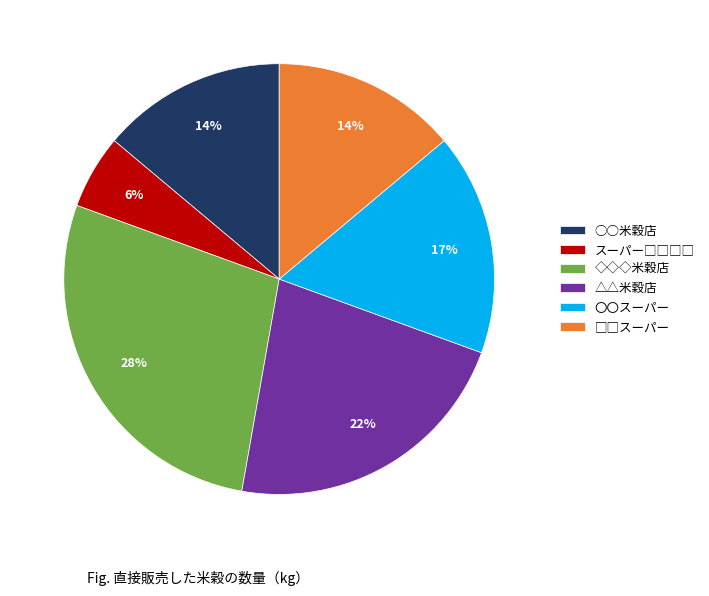

To the nearest percent, what percentage of the pie is ◇◇◇米穀店?

28%